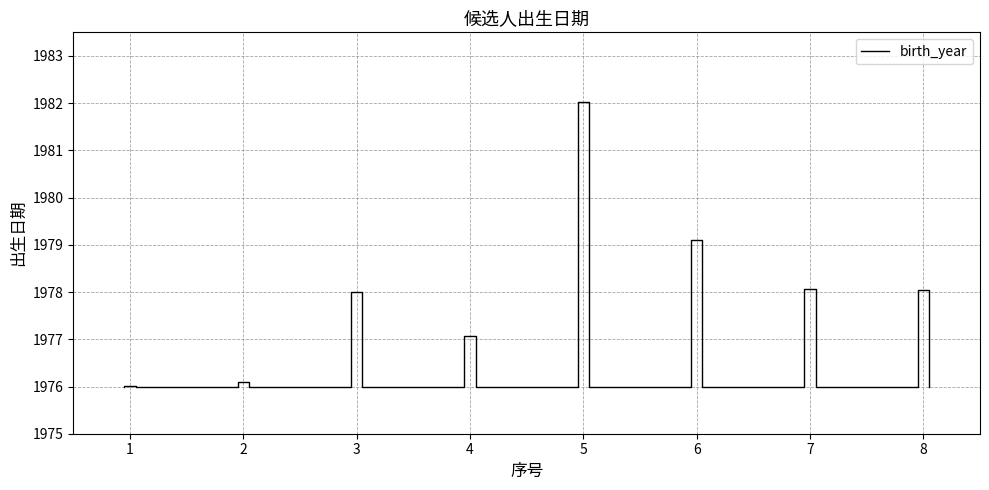

Reading left to right, what are all the values shown in this chart?

1=1976.0	2=1976.1	3=1978.0	4=1977.1	5=1982.0	6=1979.1	7=1978.1	8=1978.0